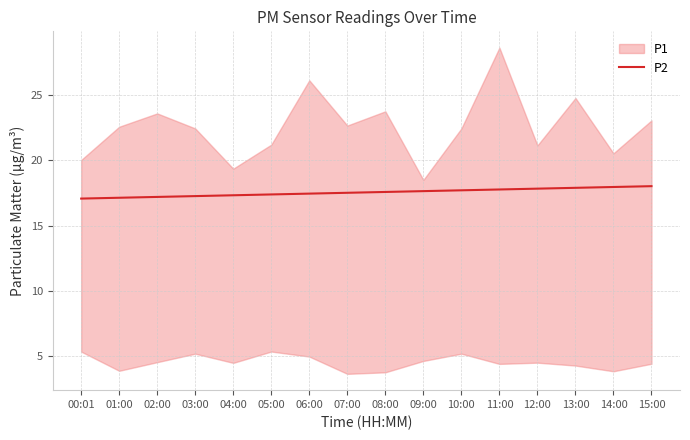

List the labels in order of value, smallest first.

00:01, 01:00, 02:00, 03:00, 04:00, 05:00, 06:00, 07:00, 08:00, 09:00, 10:00, 11:00, 12:00, 13:00, 14:00, 15:00